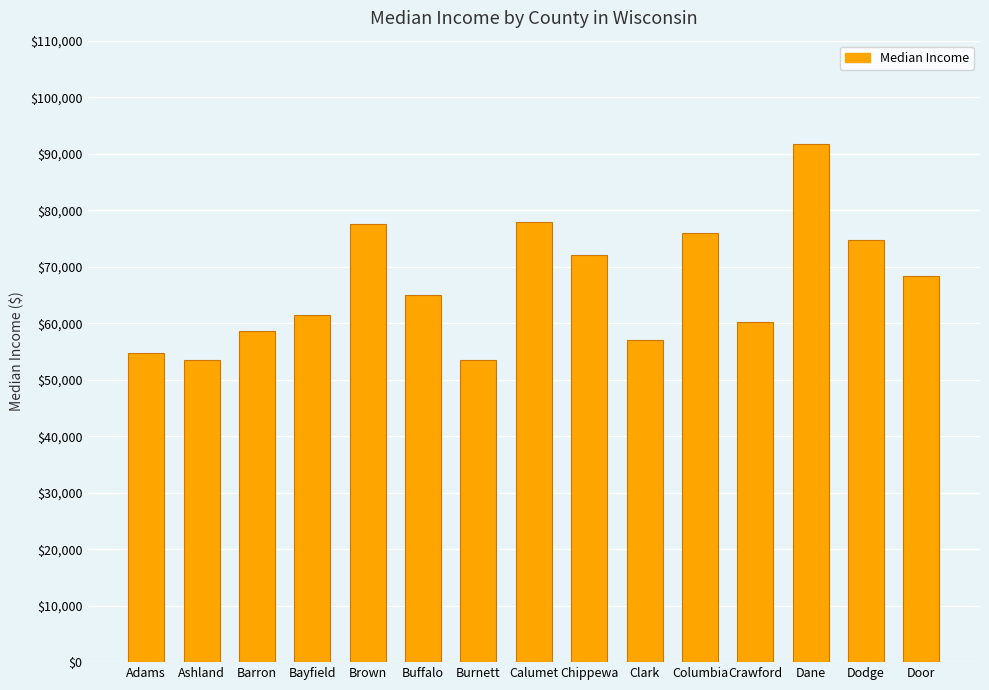

True or false: the data shows 77500 at Brown.

True